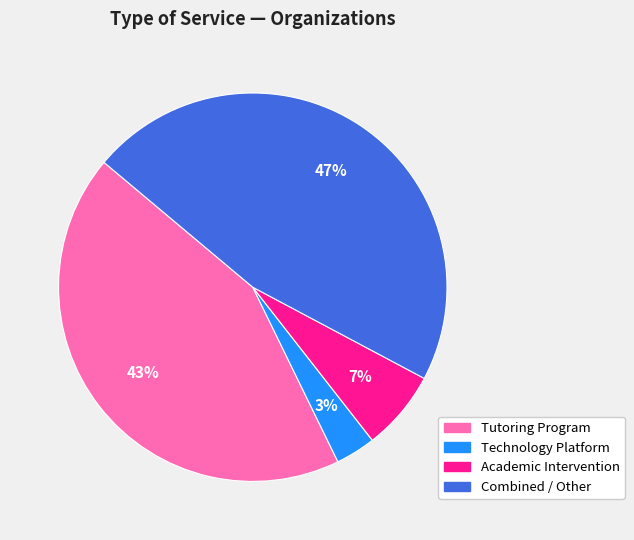

True or false: Academic Intervention accounts for 15% of the total.

False